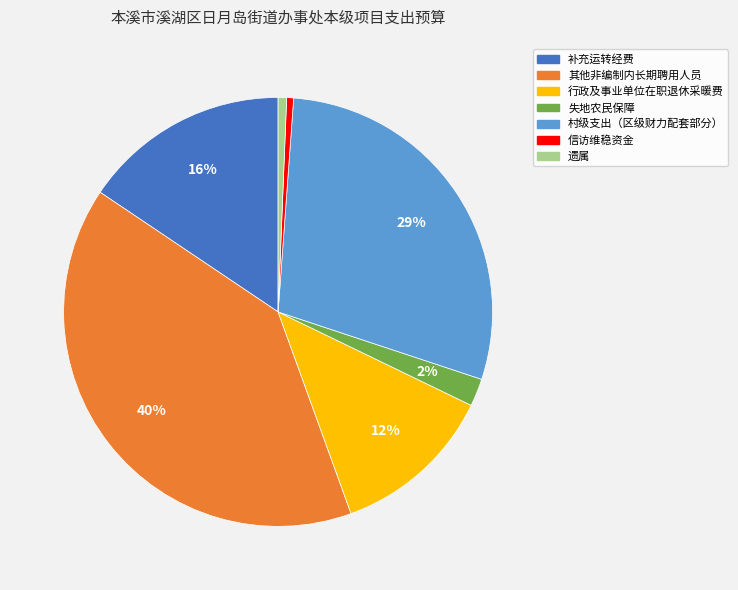

To the nearest percent, what is the combined percentage of 失地农民保障 and 其他非编制内长期聘用人员?

42%